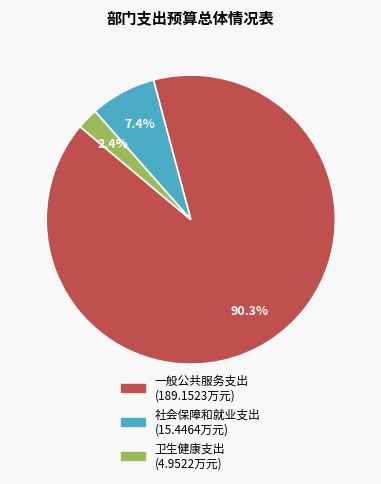

Which has a higher value, 卫生健康支出 or 社会保障和就业支出?

社会保障和就业支出